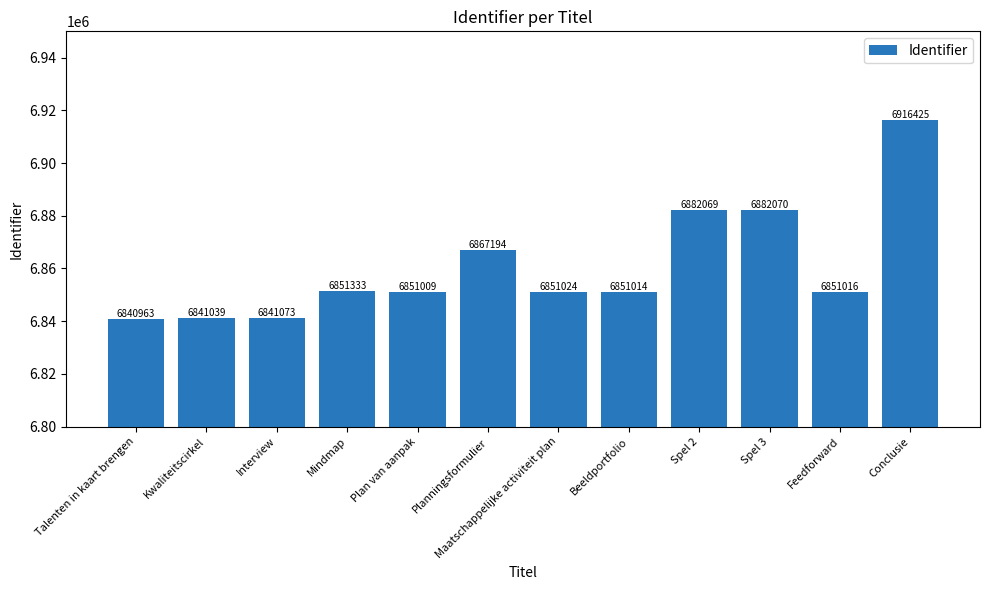

Reading left to right, list all the values displayed in this chart.

Talenten in kaart brengen=6840963	Kwaliteitscirkel=6841039	Interview=6841073	Mindmap=6851333	Plan van aanpak=6851009	Planningsformulier=6867194	Maatschappelijke activiteit plan=6851024	Beeldportfolio=6851014	Spel 2=6882069	Spel 3=6882070	Feedforward=6851016	Conclusie=6916425